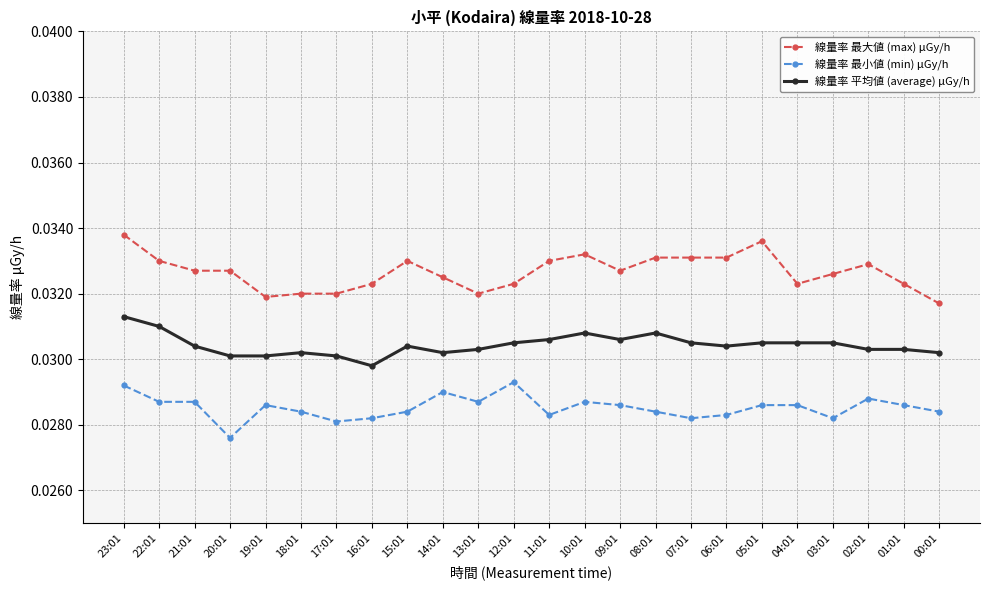

True or false: 線量率 最小値 (min) μGy/h and 線量率 平均値 (average) μGy/h cross at least once.

False